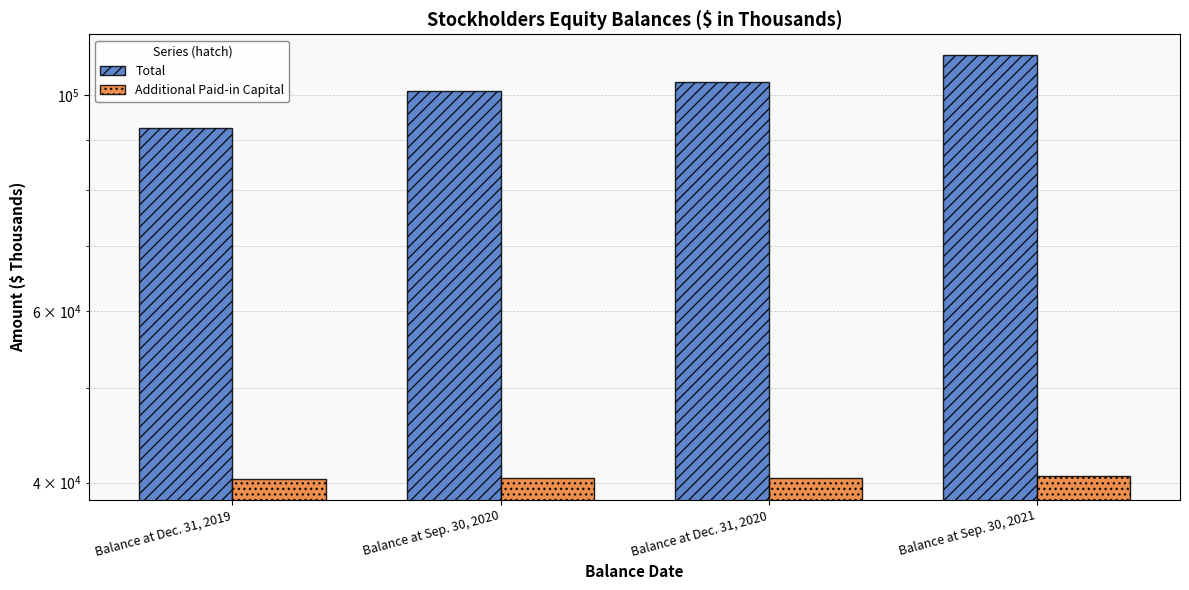

How many bars are there in each group?

2